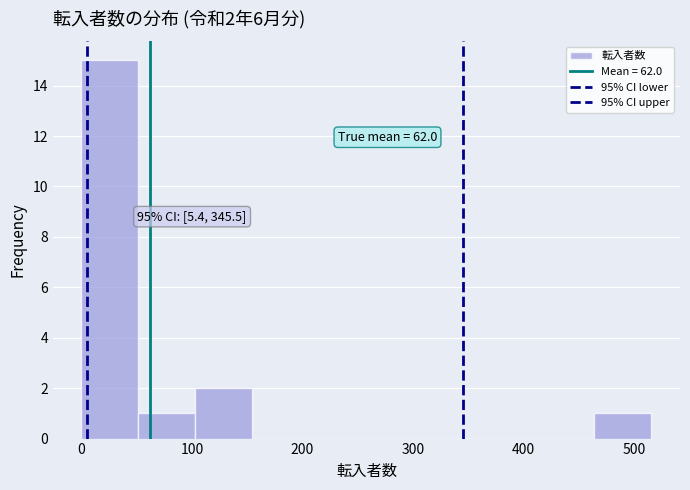

Which range on the x-axis has the tallest bar?

0 to 50